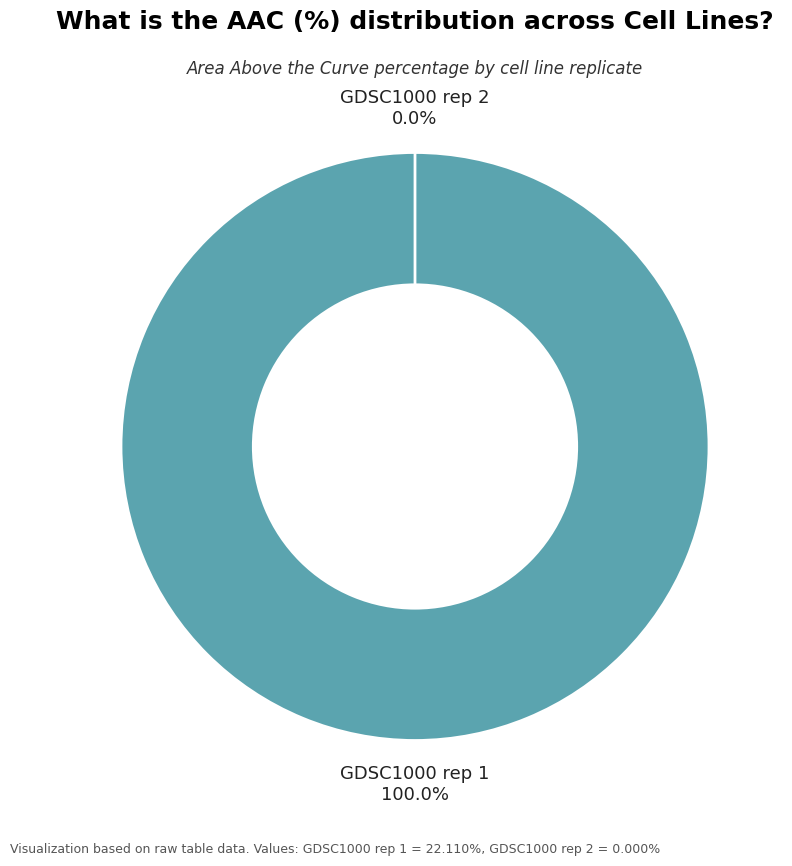

How many segments does this pie chart have?

2